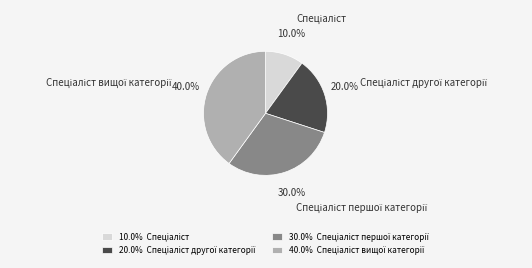

Does any single category account for the majority?

No